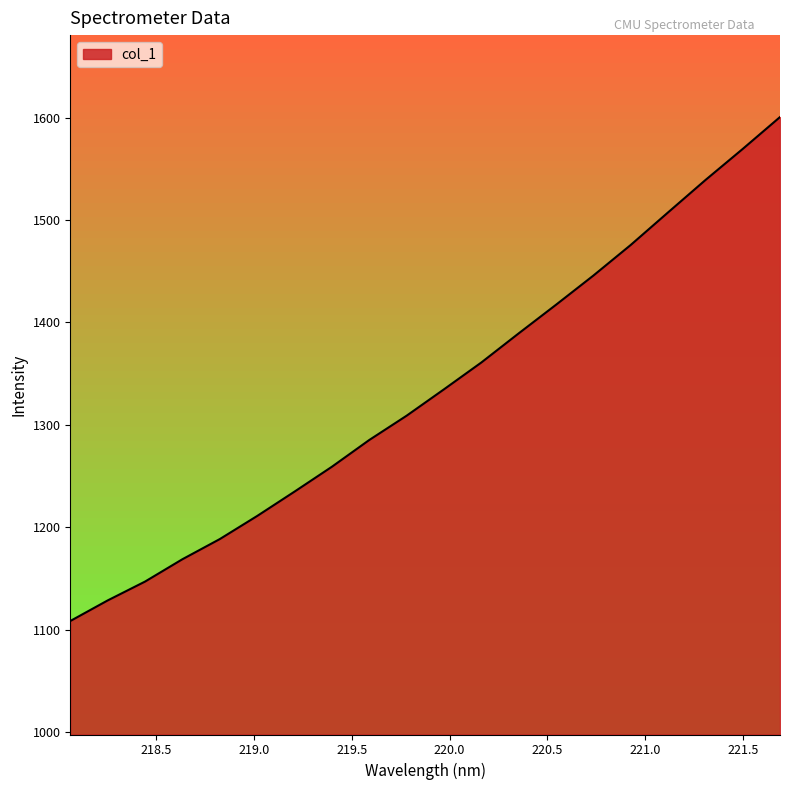

True or false: there are more than 2 points higher than both neighbors.

False